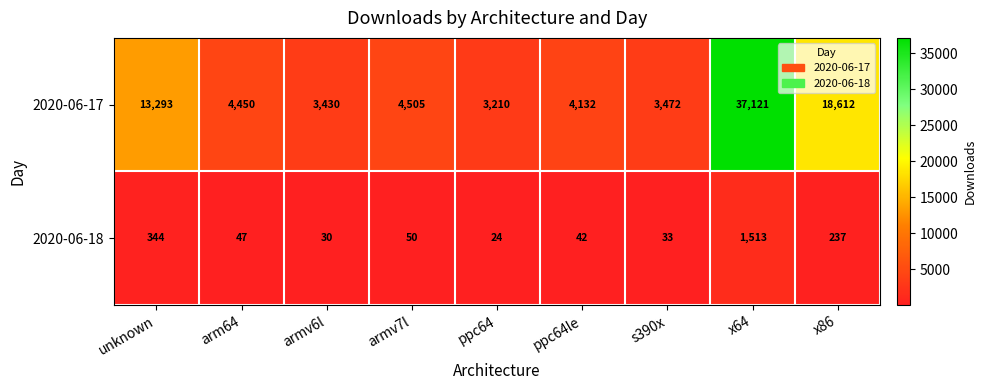

Reading left to right, list all the values displayed in this chart.

2020-06-17: unknown=13293	arm64=4450	armv6l=3430	armv7l=4505	ppc64=3210	ppc64le=4132	s390x=3472	x64=37121	x86=18612
2020-06-18: unknown=344	arm64=47	armv6l=30	armv7l=50	ppc64=24	ppc64le=42	s390x=33	x64=1513	x86=237